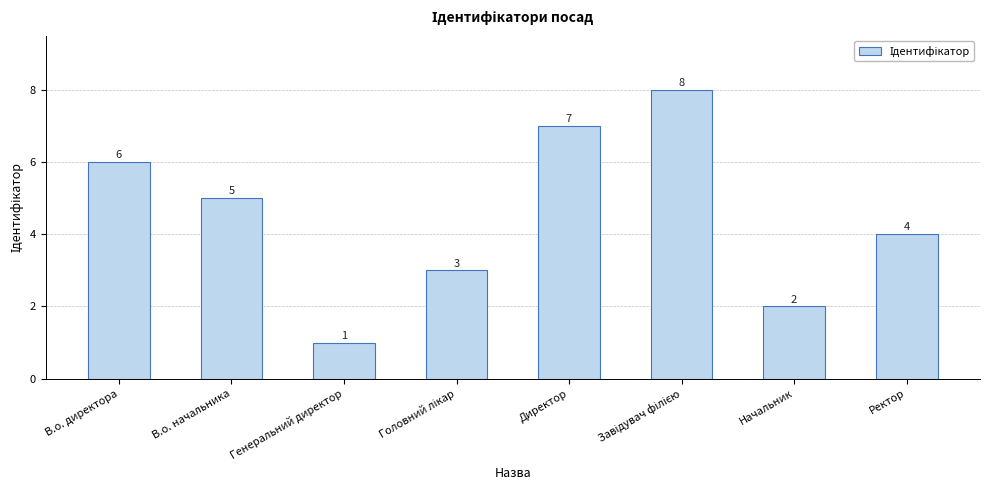

Does the chart contain stacked bars?

No